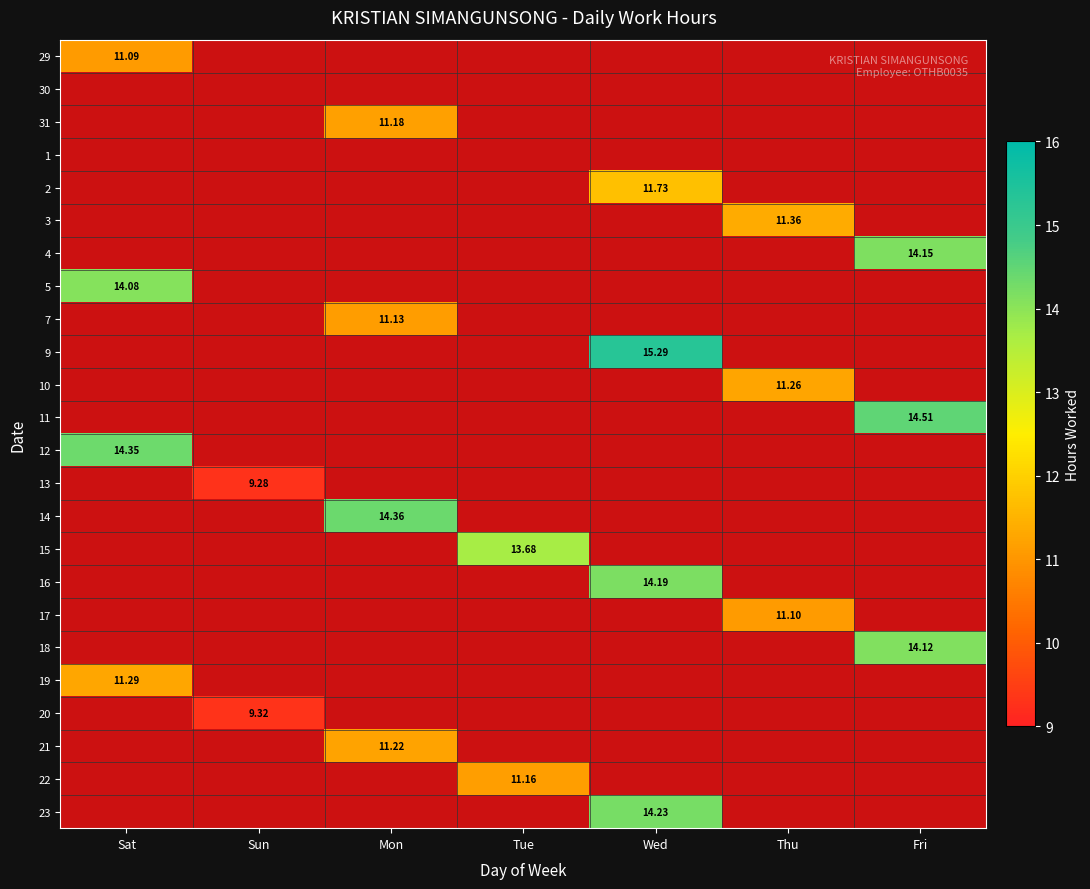

Is the value of 11 at Fri greater than the value of 2 at Wed?

Yes